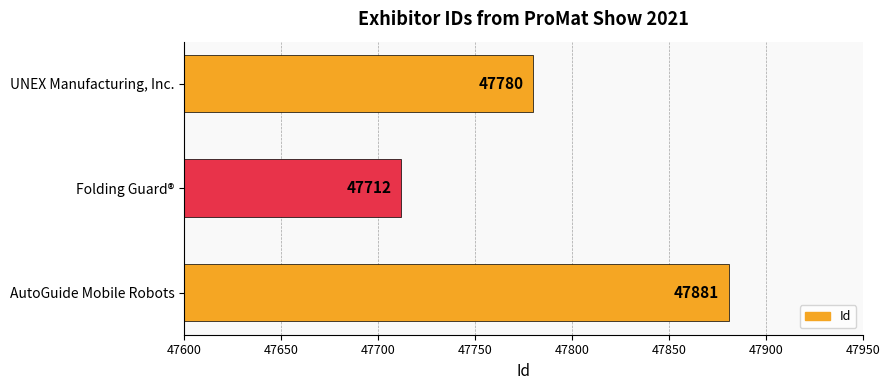

The value at UNEX Manufacturing, Inc. is 47780. True or false?

True